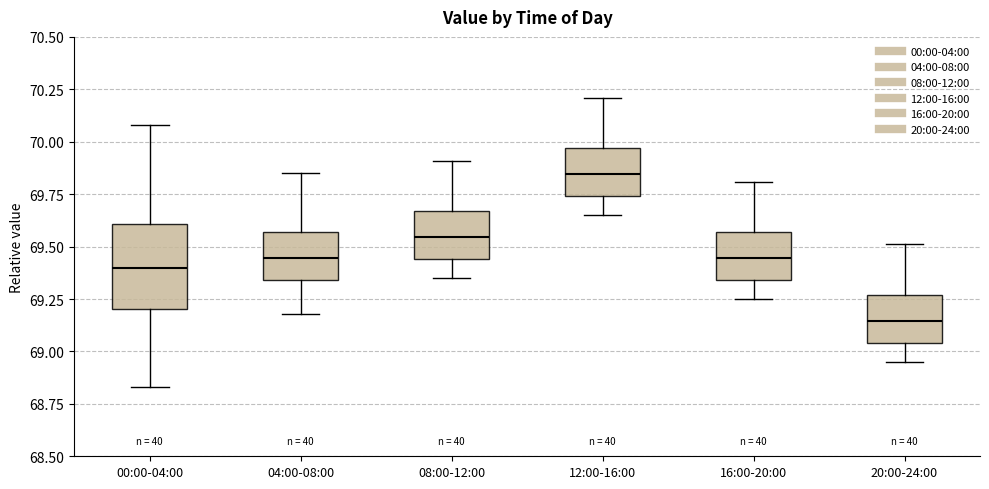

Reading left to right, transcribe this box plot: for each box, give where its median line is, the range the box spans, and where its two whiskers end, as read against the y-axis. The values are not printed on the chart, so give them approximately, as read against the axis.

00:00-04:00: median 69.40, box 69.20 to 69.60, whiskers 68.85 to 70.10
04:00-08:00: median 69.45, box 69.35 to 69.55, whiskers 69.20 to 69.85
08:00-12:00: median 69.55, box 69.45 to 69.65, whiskers 69.35 to 69.90
12:00-16:00: median 69.85, box 69.75 to 69.95, whiskers 69.65 to 70.20
16:00-20:00: median 69.45, box 69.35 to 69.55, whiskers 69.25 to 69.80
20:00-24:00: median 69.15, box 69.05 to 69.25, whiskers 68.95 to 69.50